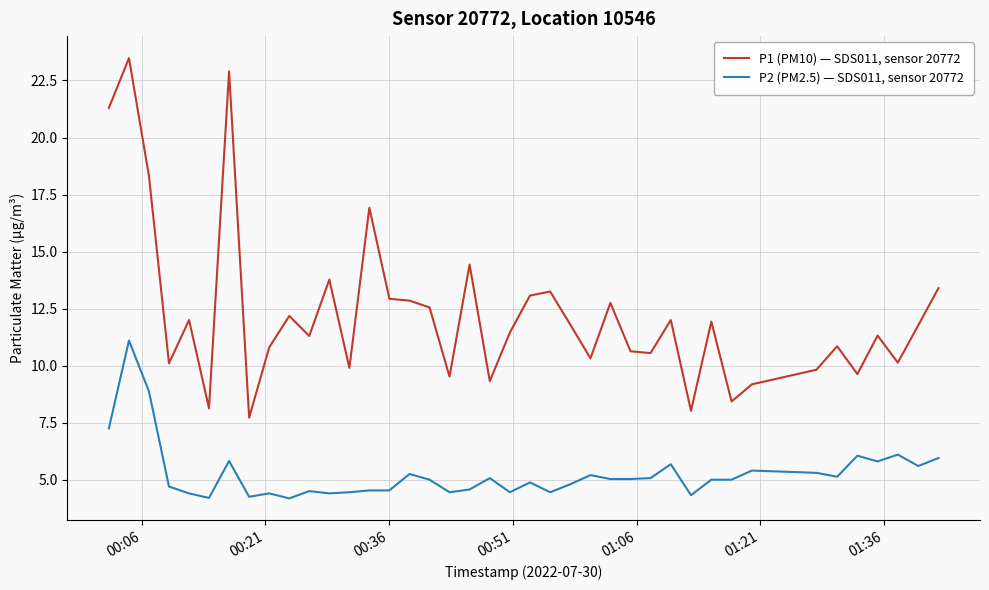

Which series has the largest range (max minus min)?

P1 (PM10) — SDS011, sensor 20772